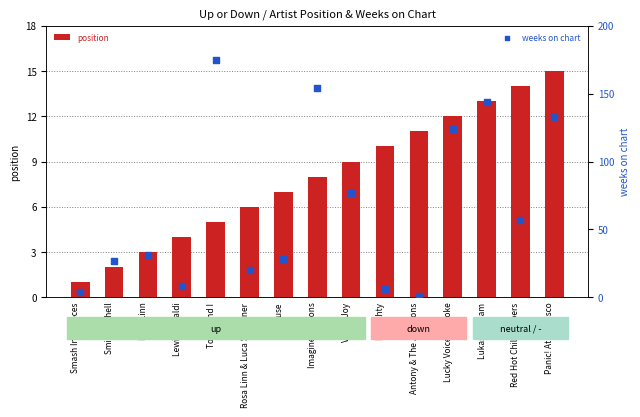

Which series contains the highest Y value?

weeks on chart